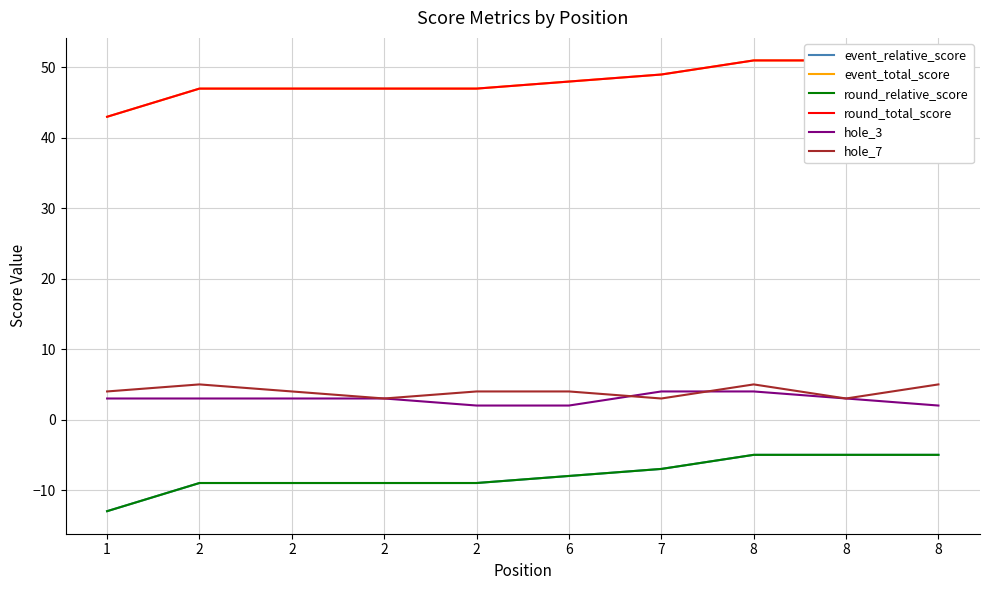

What is the average value of the event_total_score series?

48